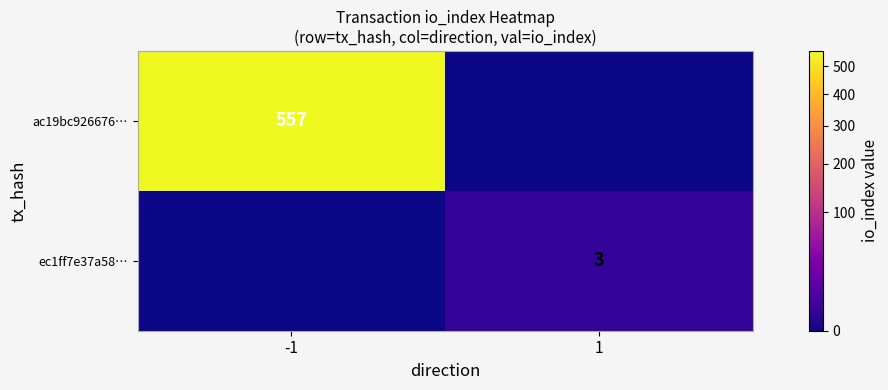

The ac19bc926676… series shows 557 at -1. True or false?

True